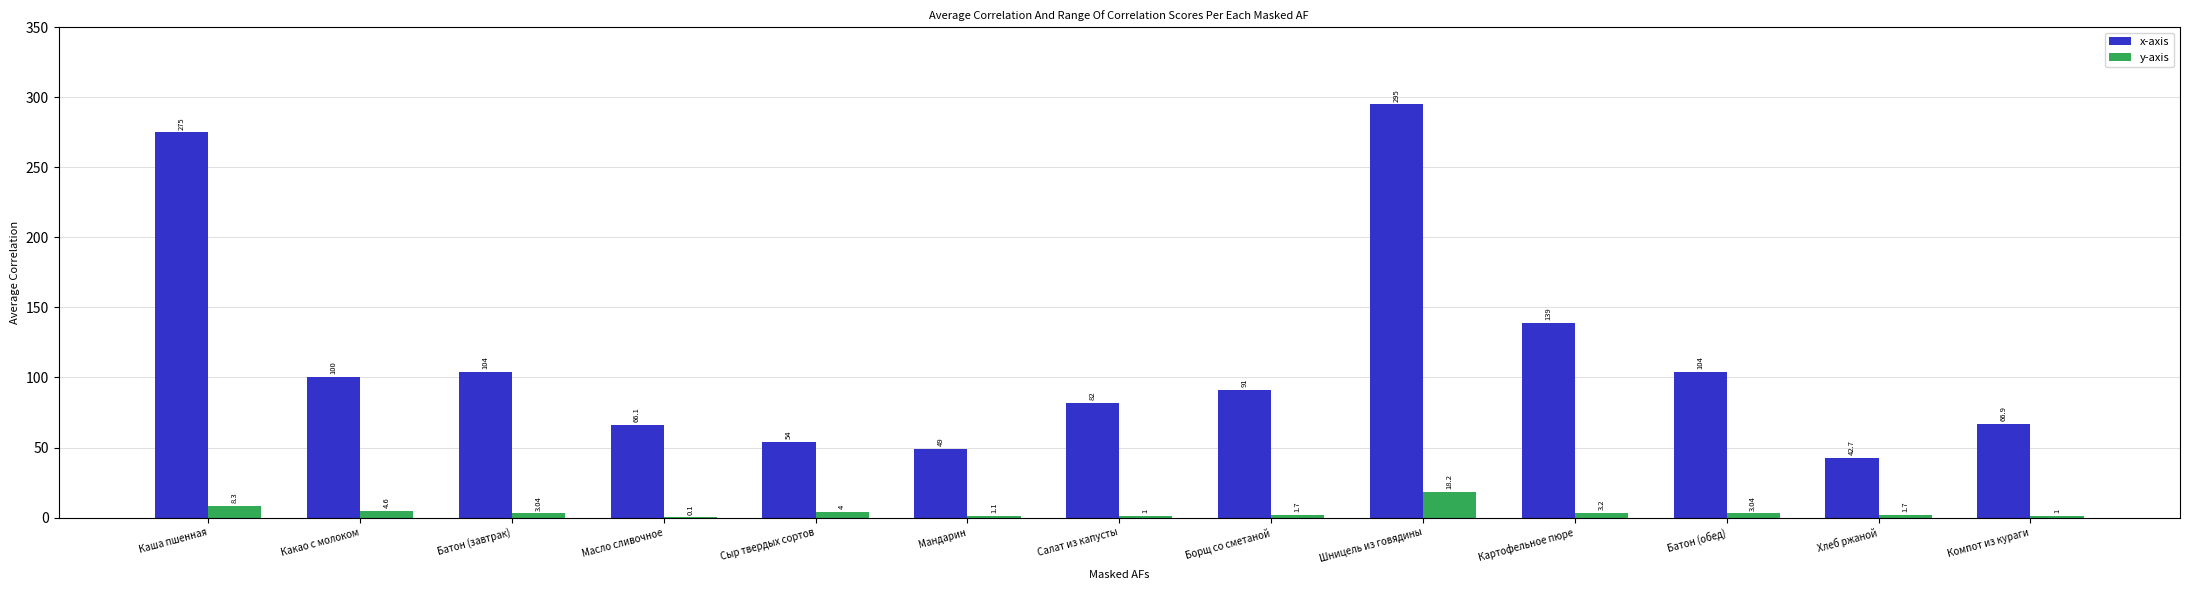

At which category is the sum across all series the highest?

Шницель из говядины